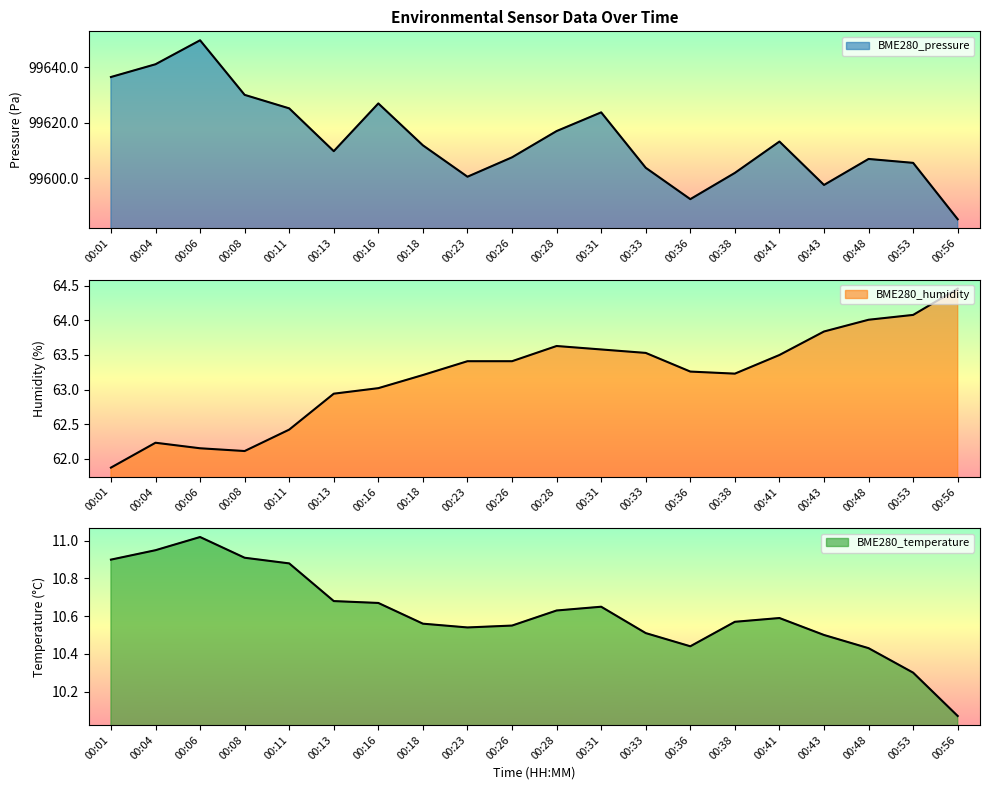

Reading left to right, list all the values displayed in this chart.

BME280_pressure: 99636.5	99641.1	99649.8	99630.1	99625.2	99609.8	99627.0	99611.9	99600.6	99607.6	99617.0	99623.8	99603.8	99592.5	99601.9	99613.2	99597.6	99607.0	99605.6	99585.2
BME280_humidity: 61.9	62.2	62.1	62.1	62.4	62.9	63.0	63.2	63.4	63.4	63.6	63.6	63.5	63.3	63.2	63.5	63.8	64.0	64.1	64.5
BME280_temperature: 10.9	10.9	11.0	10.9	10.9	10.7	10.7	10.6	10.5	10.6	10.6	10.7	10.5	10.4	10.6	10.6	10.5	10.4	10.3	10.1